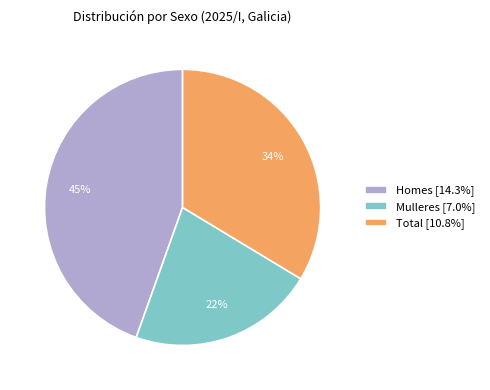

Does any single category account for the majority?

No